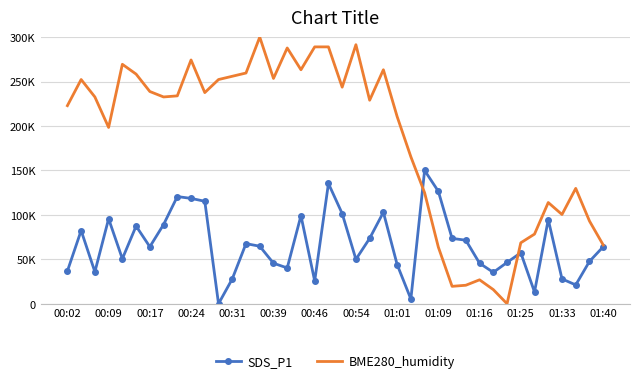

At which label is SDS_P1 closest to 75000?

22